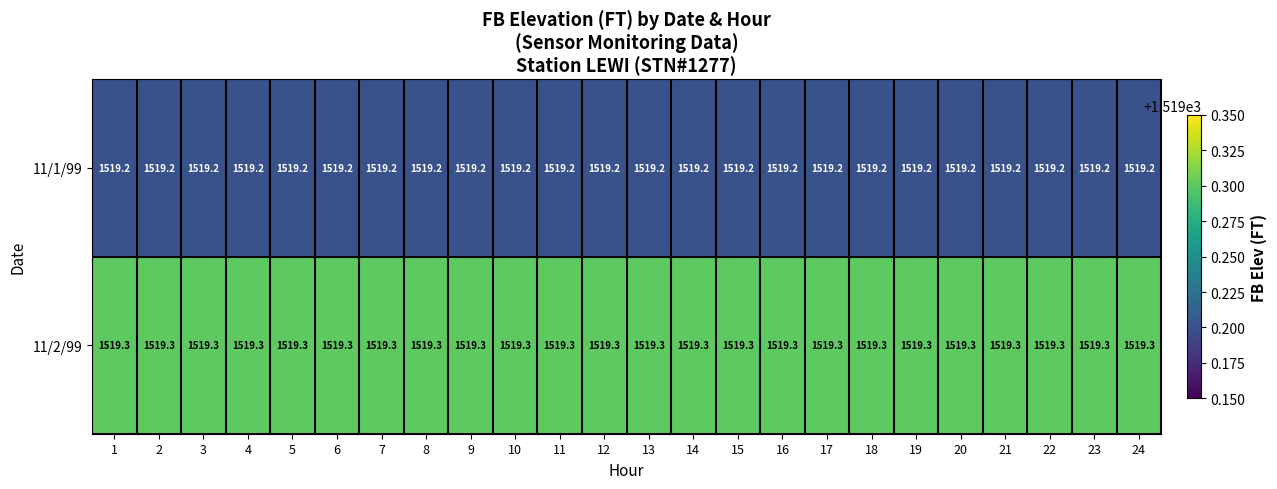

At how many categories does at least one series exceed 1519?

24